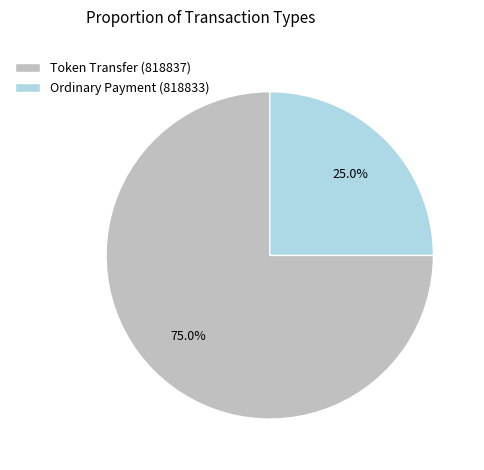

Rank the categories by value from highest to lowest.

Token Transfer (818837), Ordinary Payment (818833)